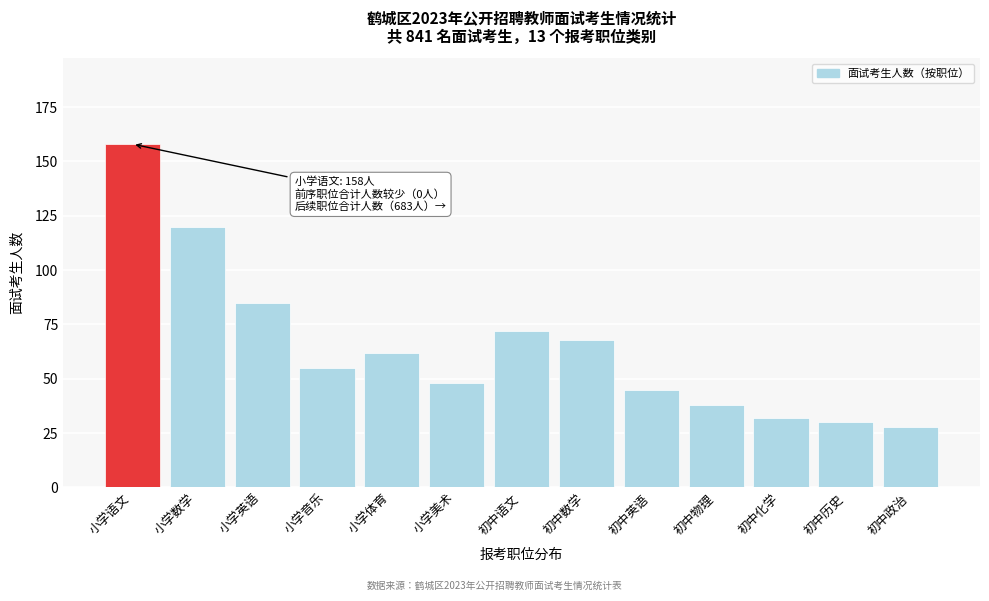

Reading left to right, extract all data points from this chart.

158	120	85	55	62	48	72	68	45	38	32	30	28